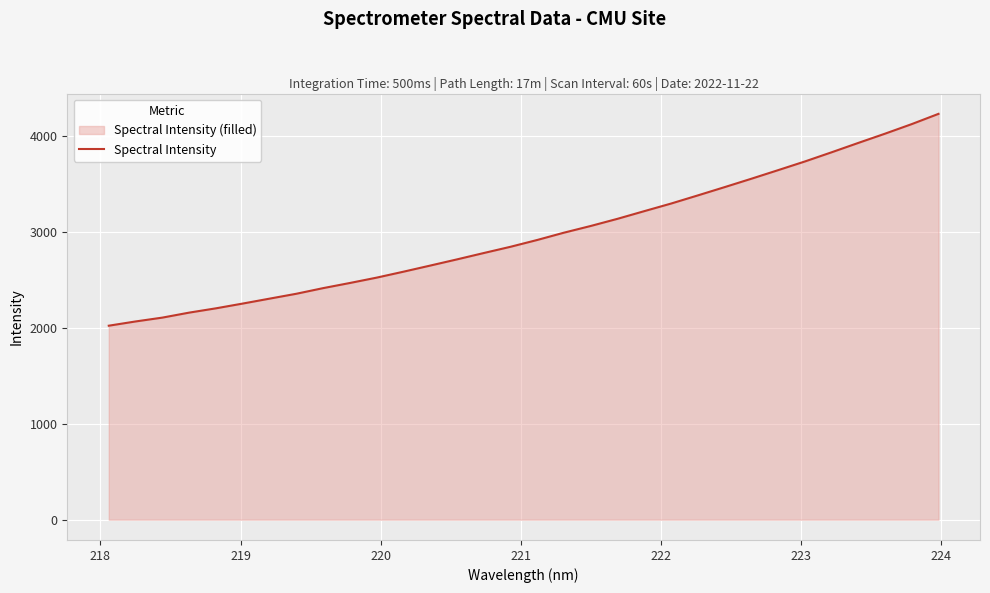

What is the difference between the maximum and minimum values?

2209.9